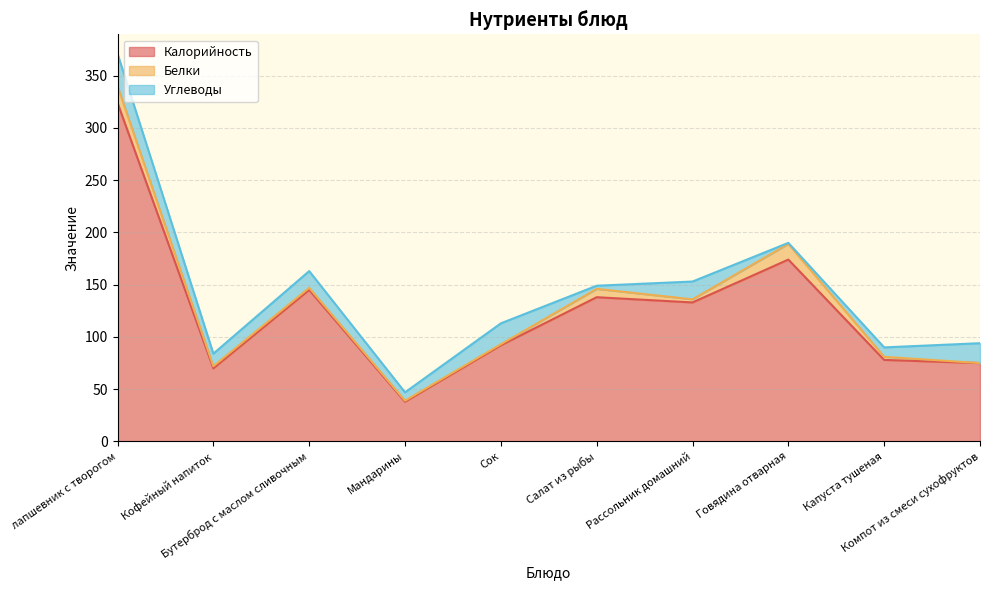

In Белки, how many points are lower than both neighbors (excluding endpoints)?

1